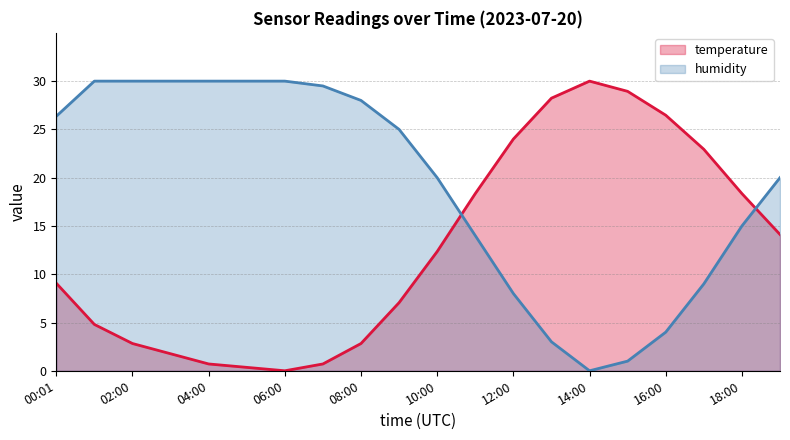

Reading right to left, transcribe all the data shown in this chart.

temperature: 19:00=14.1	18:00=18.4	17:00=22.9	16:00=26.5	15:00=28.9	14:00=30.0	13:00=28.2	12:00=24.0	11:00=18.4	10:00=12.4	09:00=7.1	08:00=2.8	07:00=0.7	06:00=0.0	05:00=0.4	04:00=0.7	03:00=1.8	02:00=2.8	01:00=4.8	00:01=9.1
humidity: 19:00=20.0	18:00=15.0	17:00=9.0	16:00=4.0	15:00=1.0	14:00=0.0	13:00=3.0	12:00=8.0	11:00=14.0	10:00=20.0	09:00=25.0	08:00=28.0	07:00=29.5	06:00=30.0	05:00=30.0	04:00=30.0	03:00=30.0	02:00=30.0	01:00=30.0	00:01=26.4